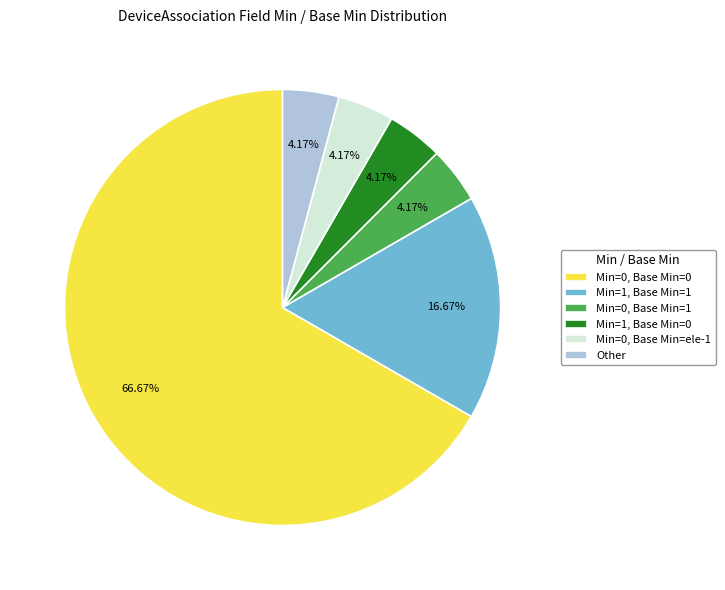

What percentage is the Min=0, Base Min=ele-1 slice, to the nearest percent?

4%